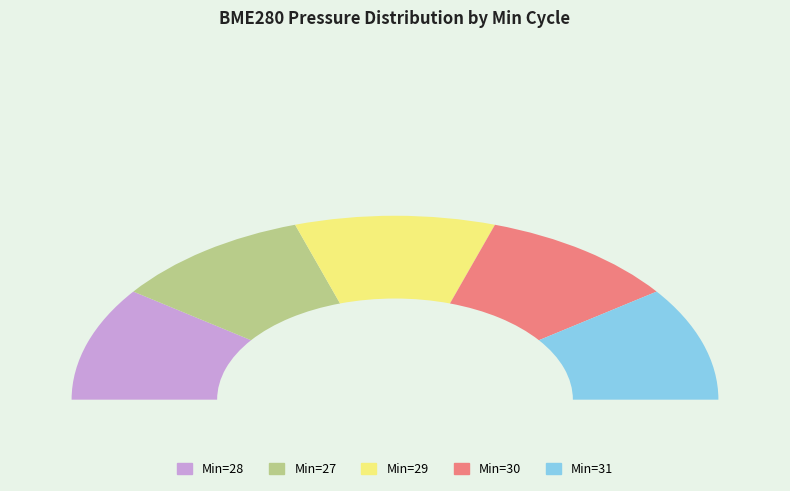

Combined, what portion of the pie is 28 and 30?

40.0%